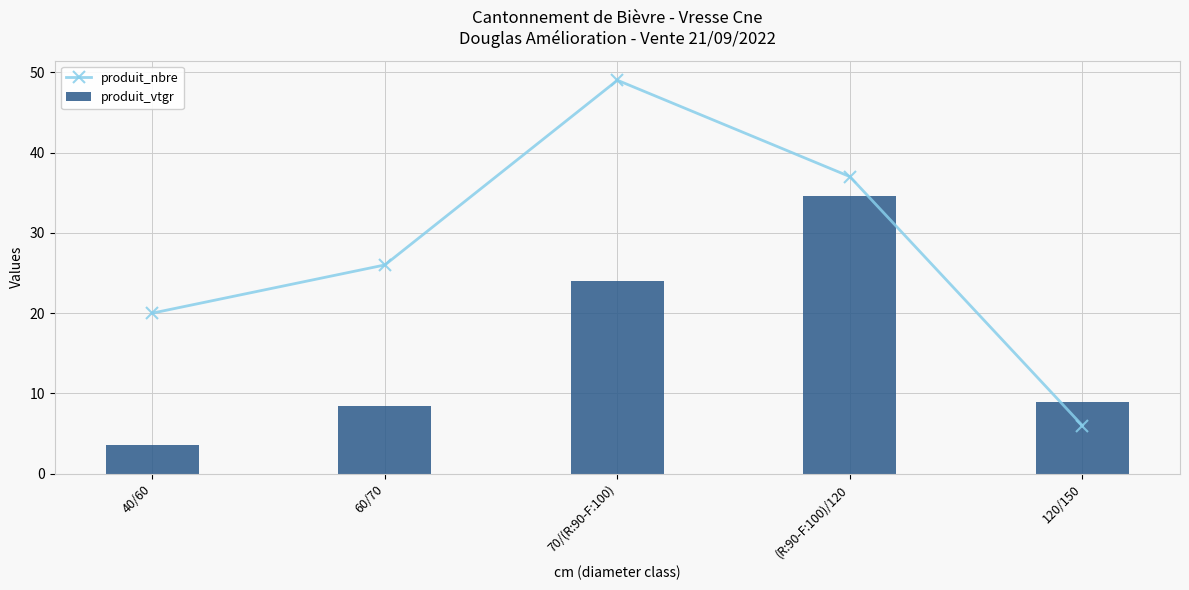

What is the difference between the highest and lowest values at (R:90-F:100)/120?

2.5